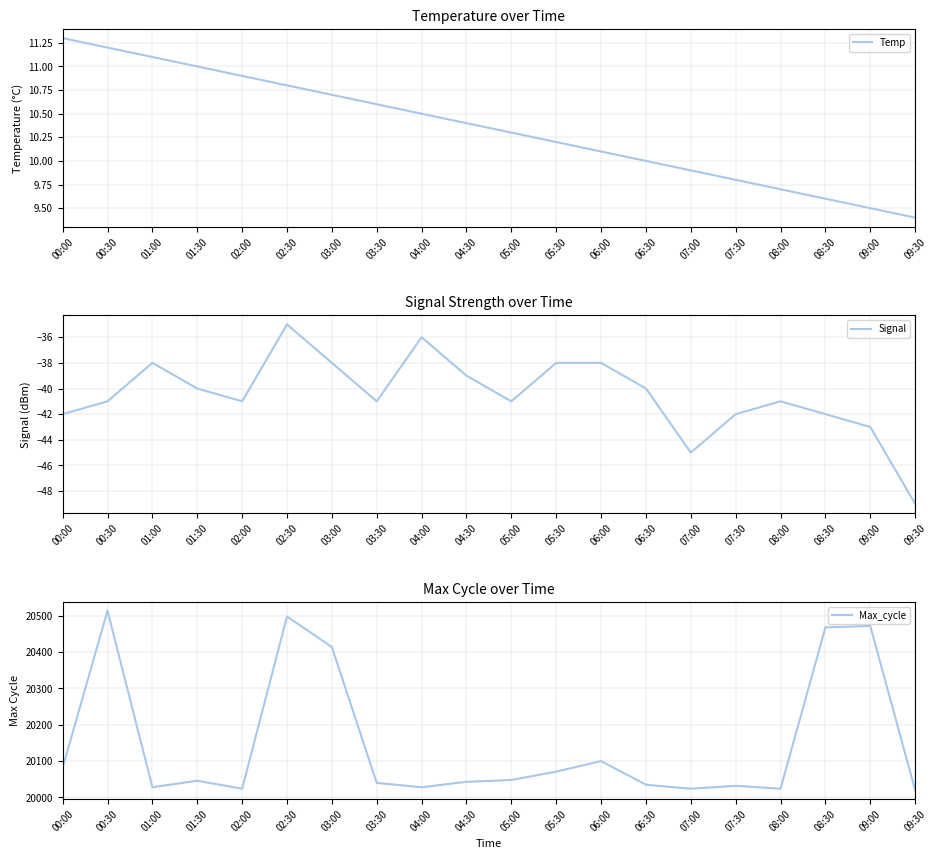

How many lines are shown in the chart?

3